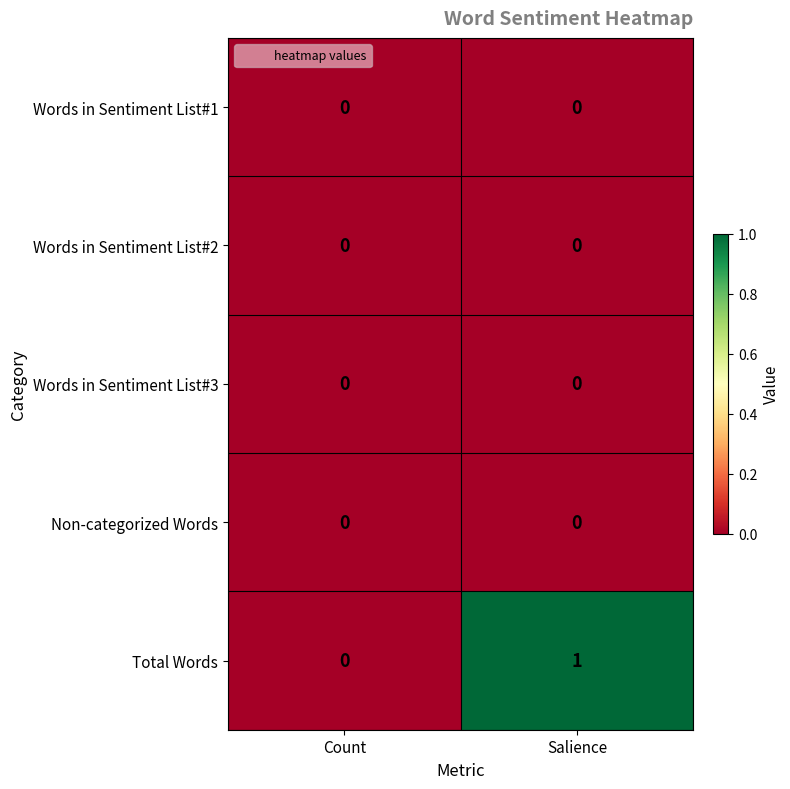

Is the value of Total Words at Salience greater than the value of Words in Sentiment List#2 at Count?

Yes